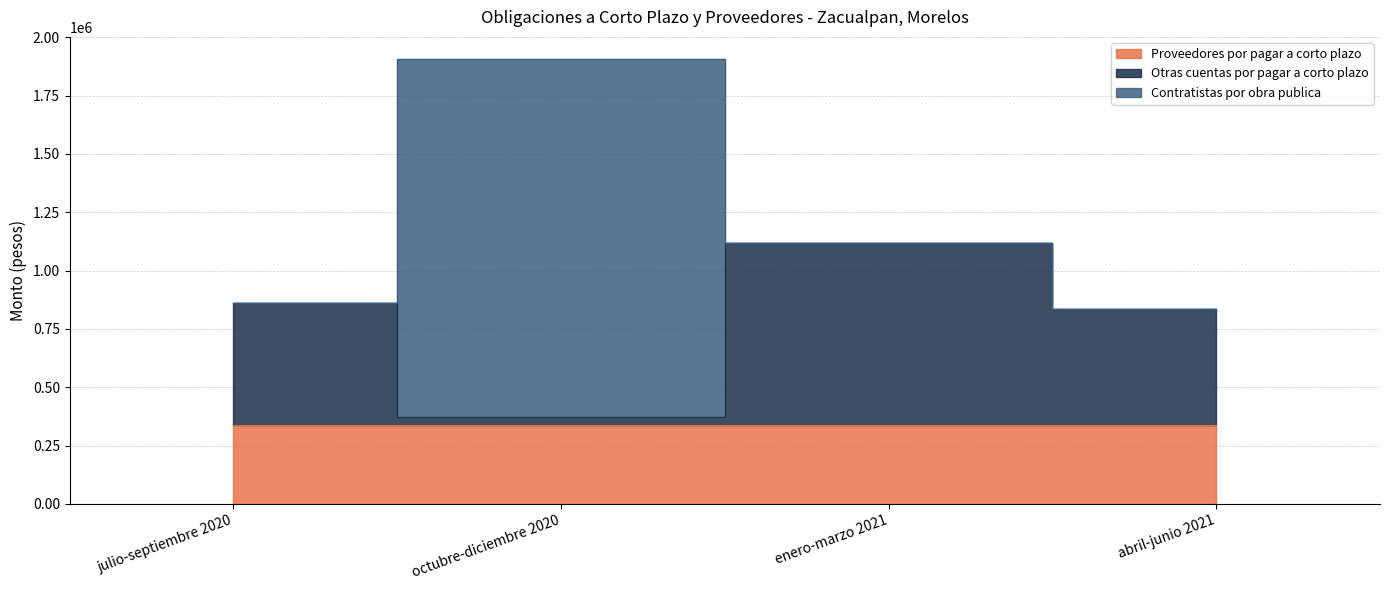

What position from the left is julio-septiembre 2020?

1